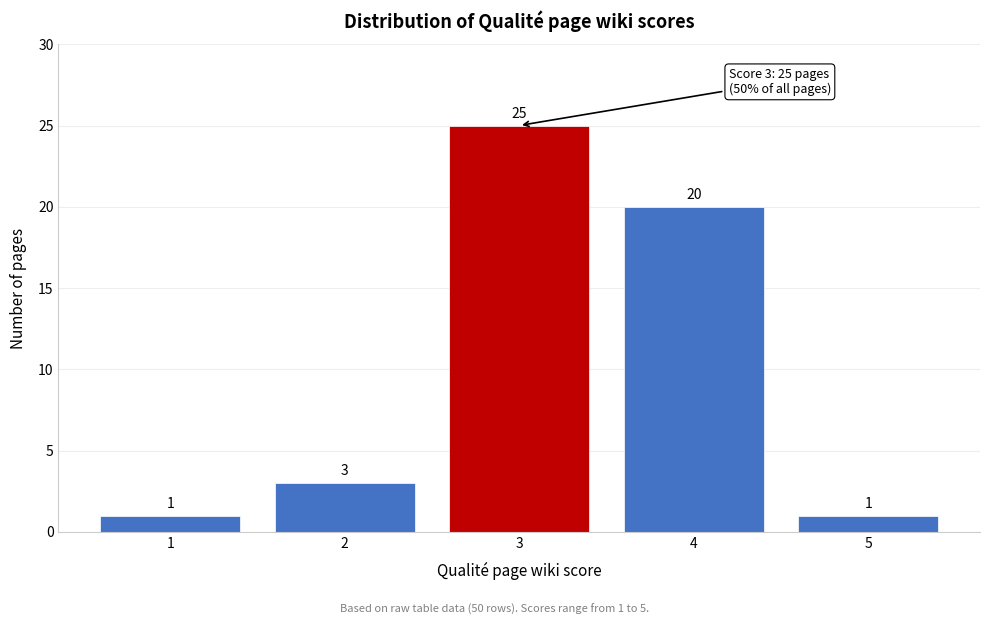

Reading left to right, list all the values displayed in this chart.

1	3	25	20	1